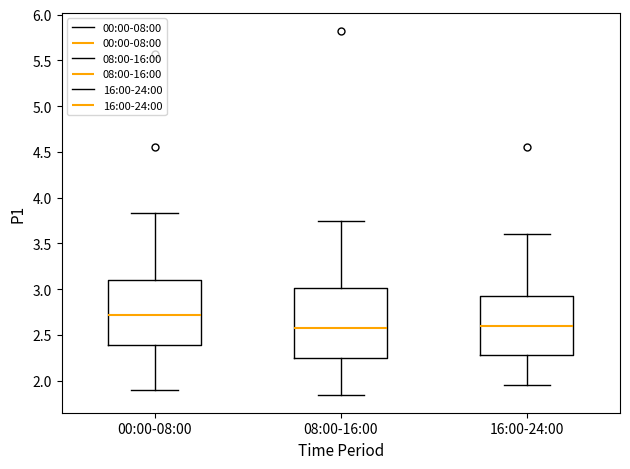

Reading left to right, transcribe this box plot: for each box, give where its median line is, the range the box spans, and where its two whiskers end, as read against the y-axis. The values are not printed on the chart, so give them approximately, as read against the axis.

00:00-08:00: median 2.70, box 2.40 to 3.10, whiskers 1.90 to 3.85
08:00-16:00: median 2.60, box 2.25 to 3.00, whiskers 1.85 to 3.75
16:00-24:00: median 2.60, box 2.30 to 2.90, whiskers 1.95 to 3.60